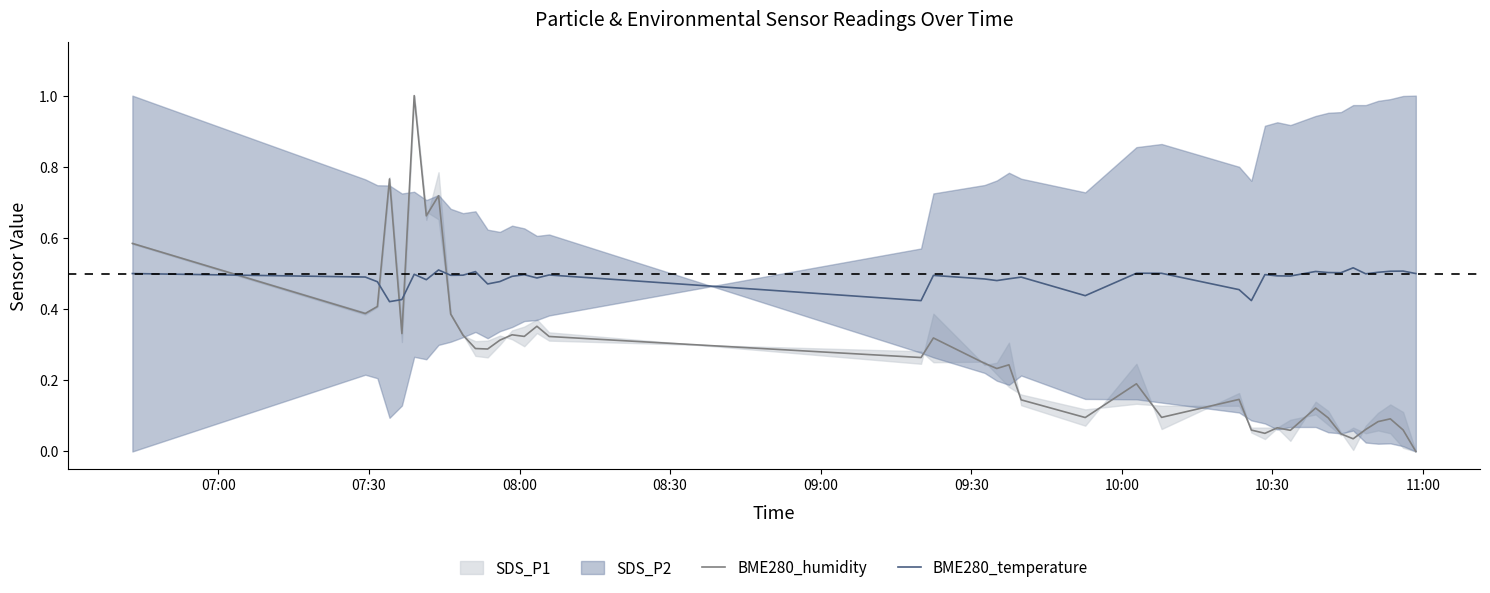

Does the chart display data point markers on the line(s)?

No